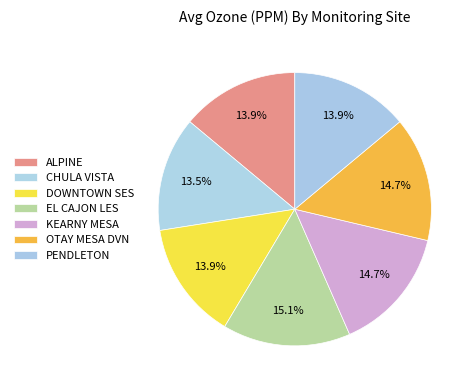

Count the number of slices in the pie.

7